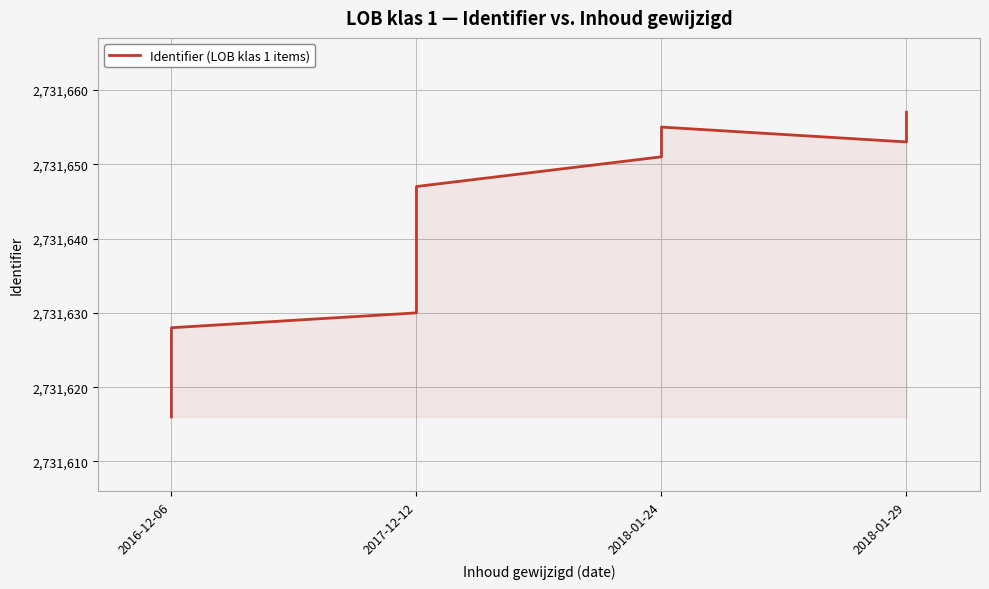

What is the change in value from 2018-01-24 to 4?

+3